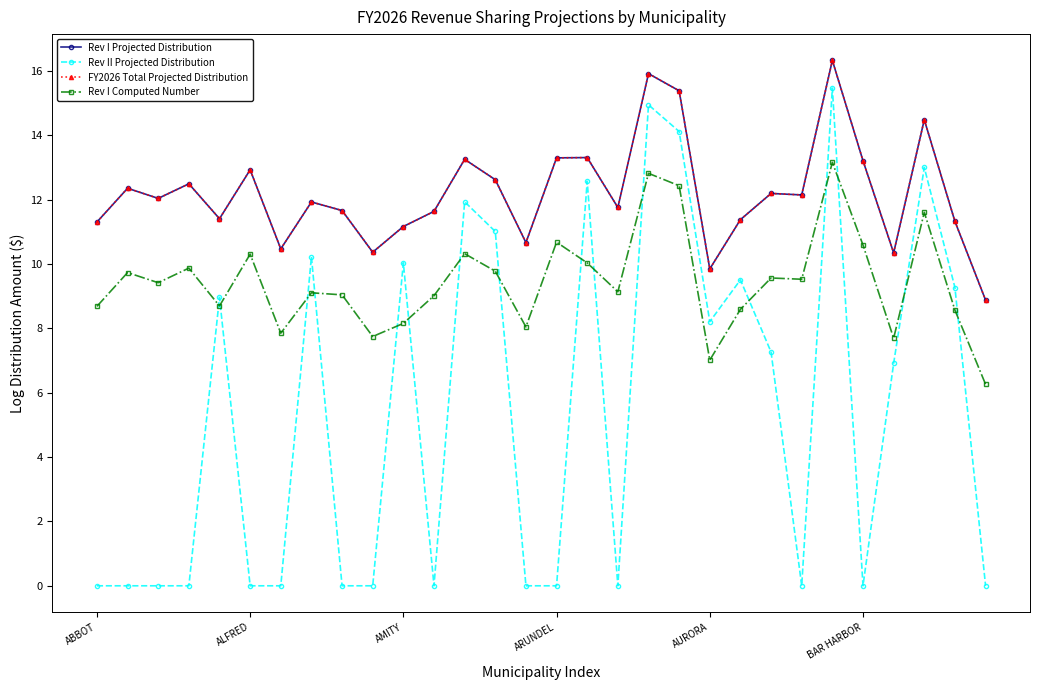

Does the chart have visible grid lines?

No